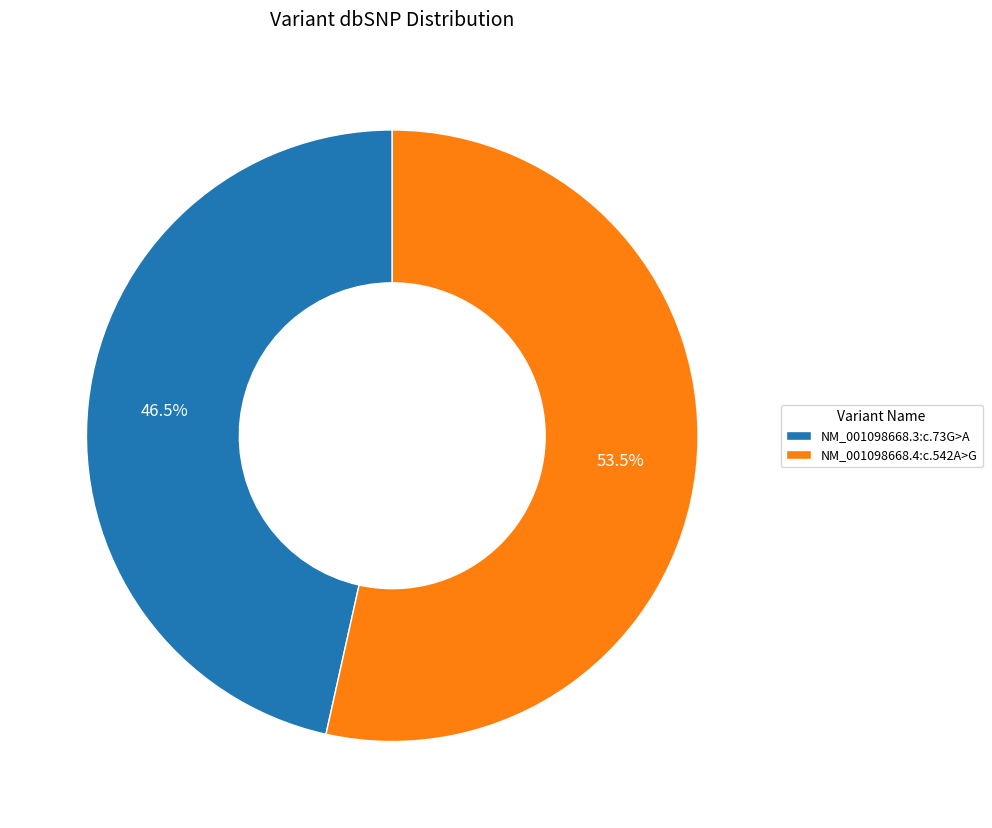

Which category has the biggest portion of the pie?

NM_001098668.4:c.542A>G